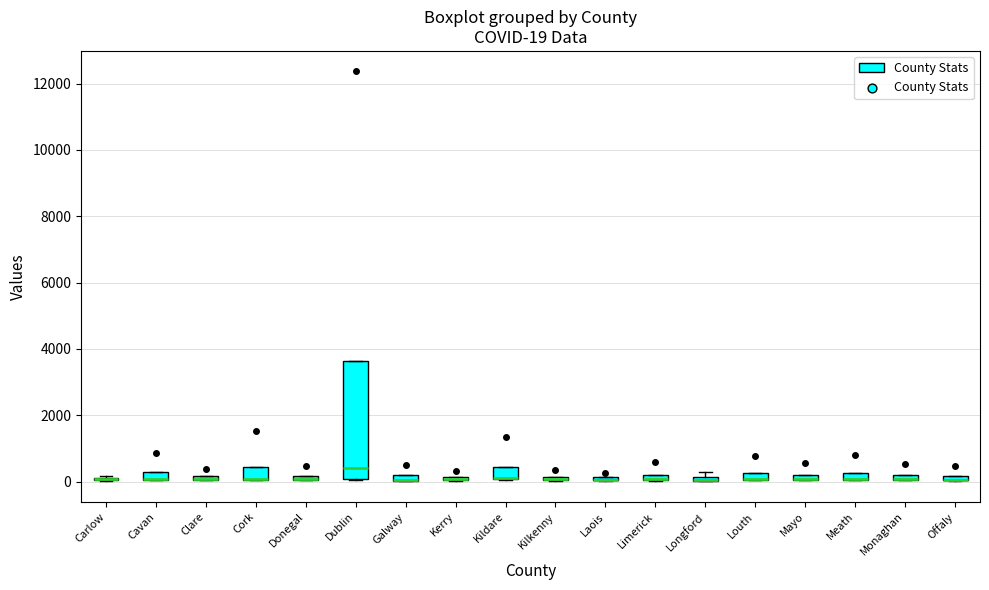

Which box is the tallest, from its lower edge to its upper edge?

Dublin